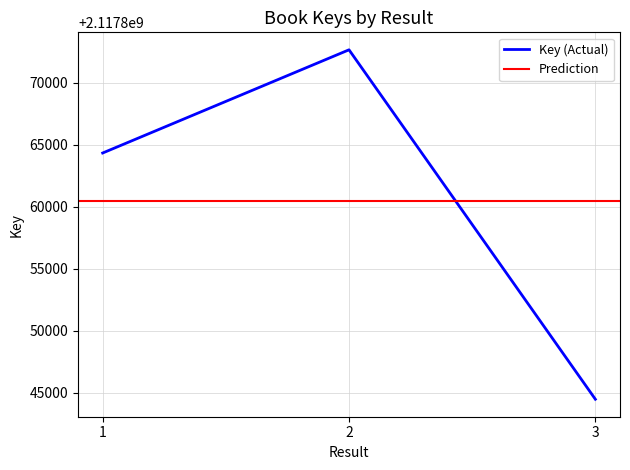

Reading right to left, what are all the values shown in this chart?

3=2117844492	2=2117872674	1=2117864351